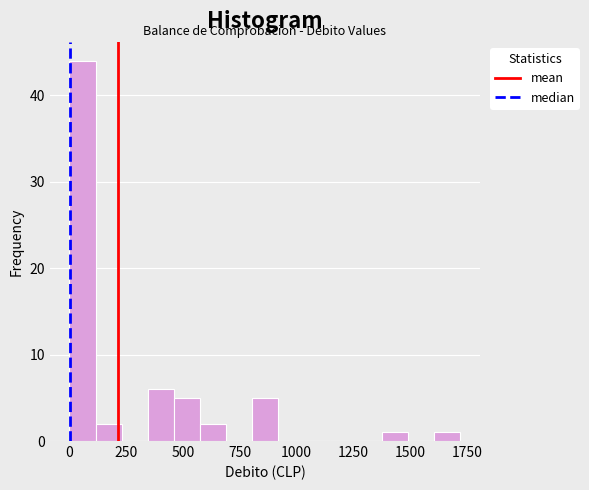

Around what value on the x-axis is the tallest bar? Give the approximate position of its centre, as read against the axis.

50